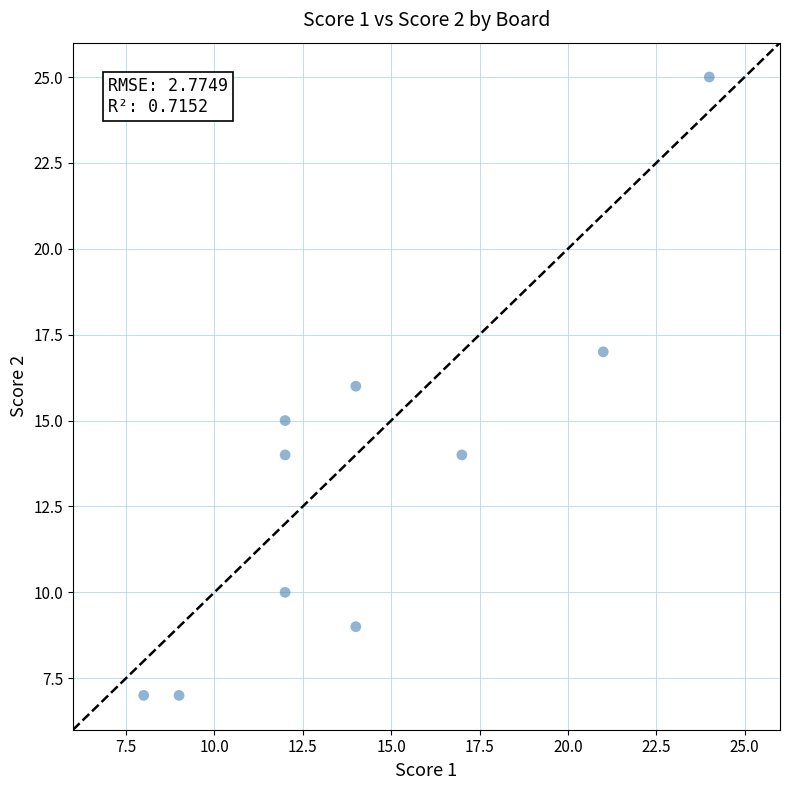

What is the range of X values (max minus min)?

16